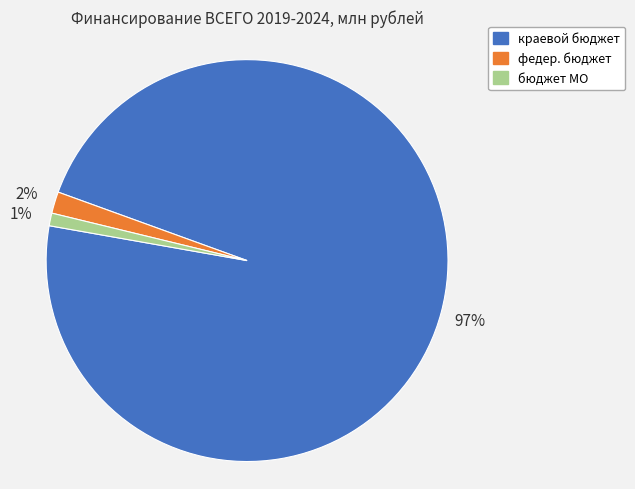

Which has a higher value, краевой бюджет or федер. бюджет?

краевой бюджет